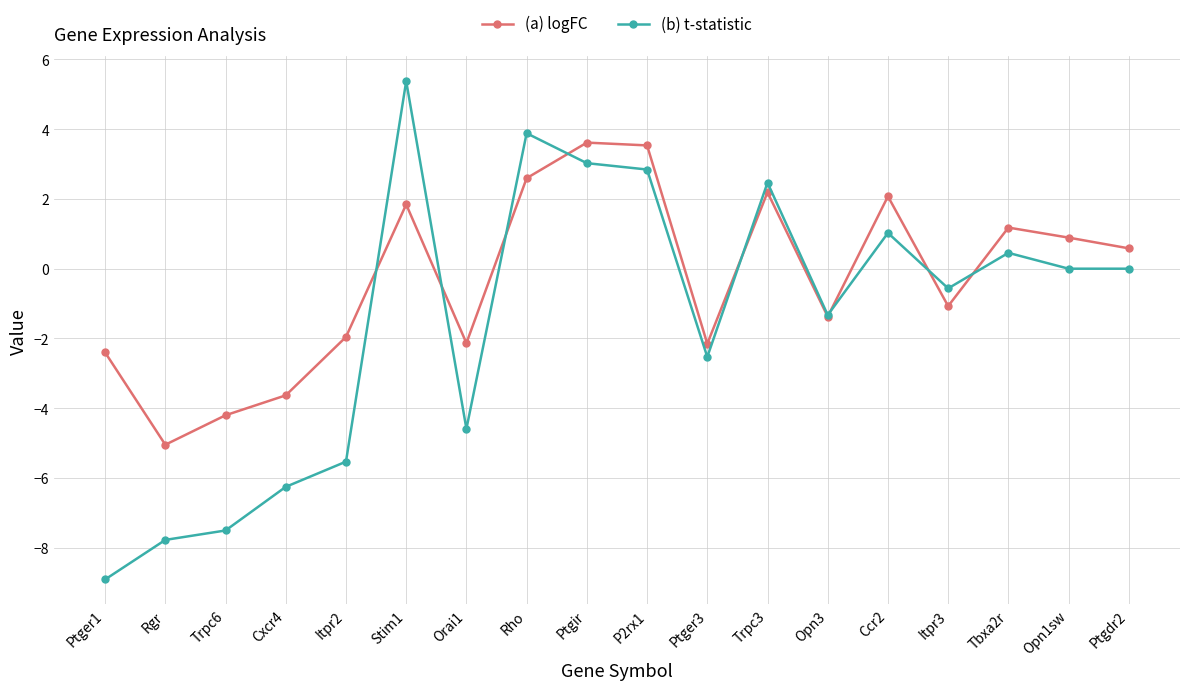

The (a) logFC series shows -4.2 at Trpc6. True or false?

True